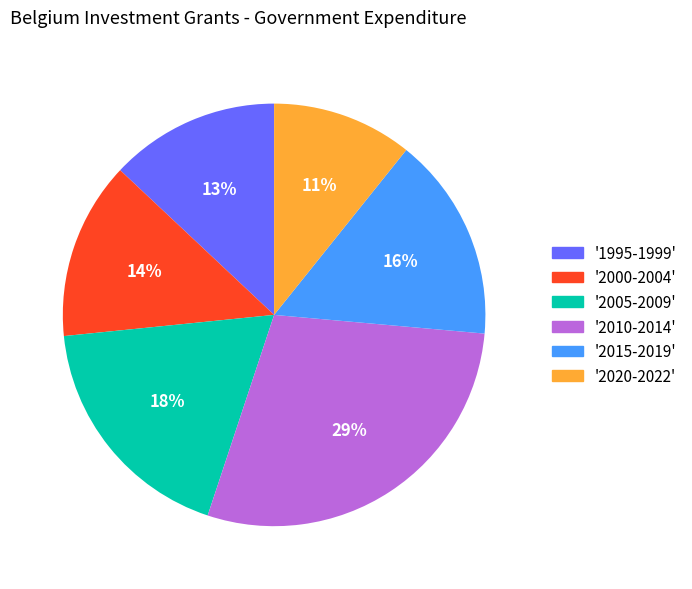

To the nearest percent, what is the difference between the largest and smallest slice percentages?

18%